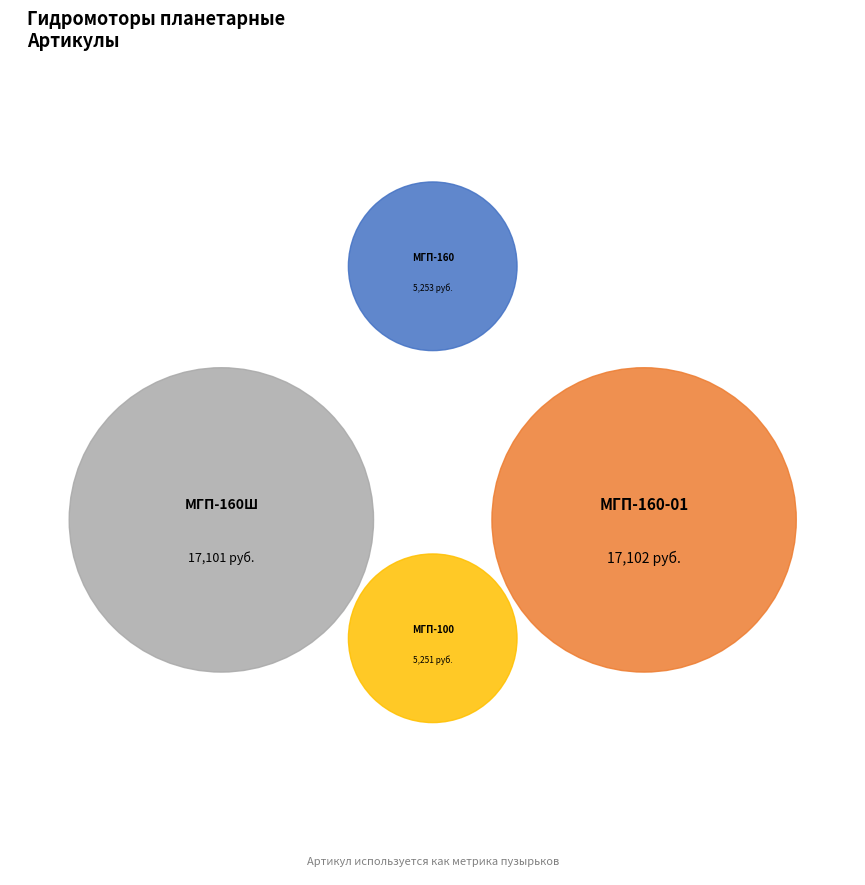

Is it true that Гидромотор планетарный МГП-160-01 is 30% of the pie?

False